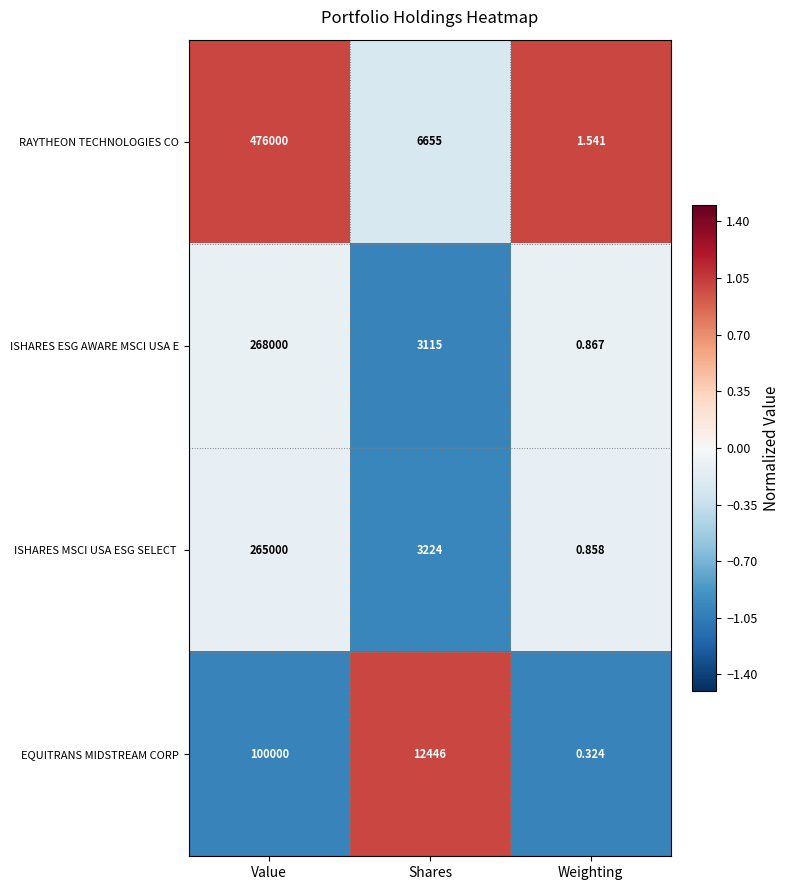

Which series changed the most between Value and Weighting?

RAYTHEON TECHNOLOGIES CO